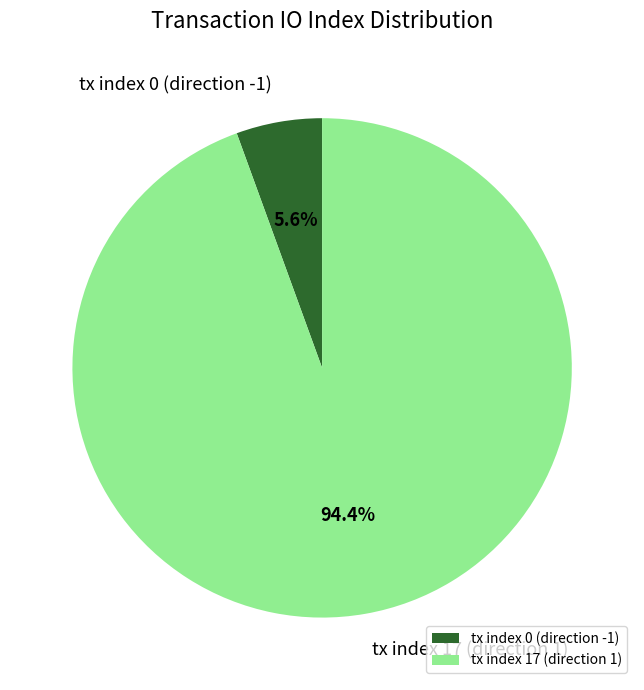

Is there a majority slice in this chart?

Yes